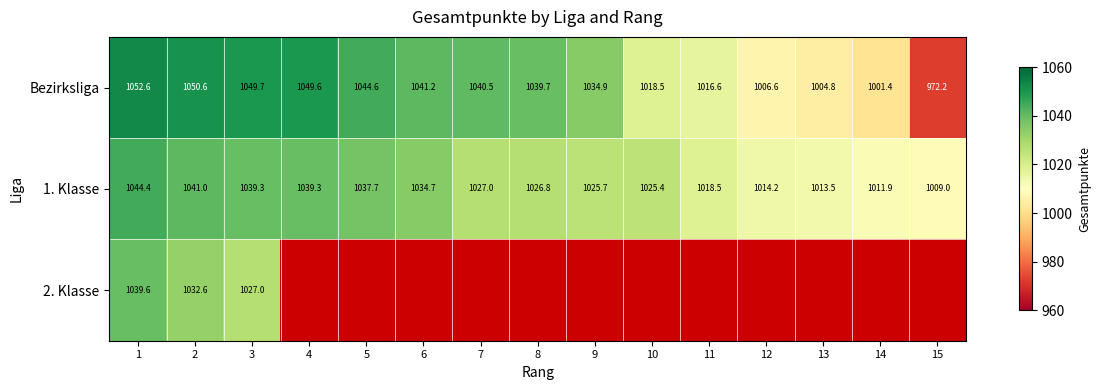

Is the value of Bezirksliga at 9 greater than the value of 1. Klasse at 10?

Yes